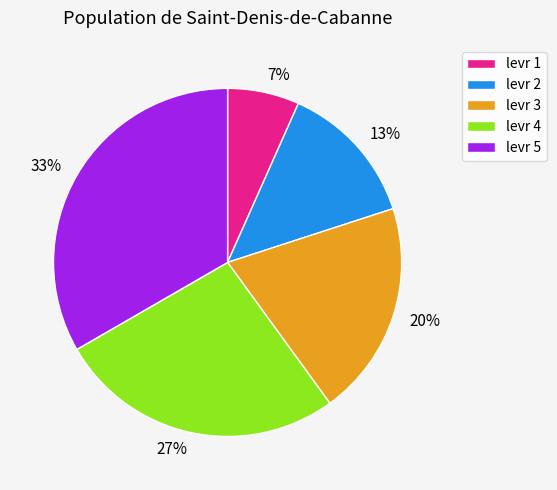

Does any single category account for the majority?

No